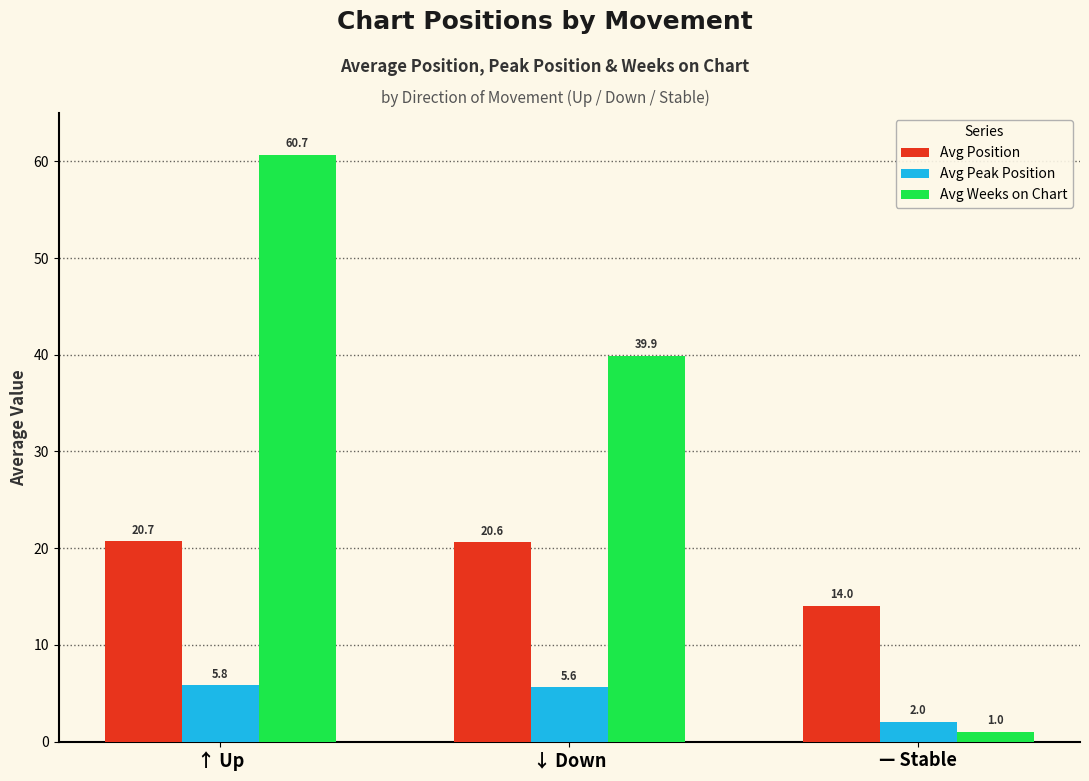

Where is Avg Position nearest to the value 17?

— Stable